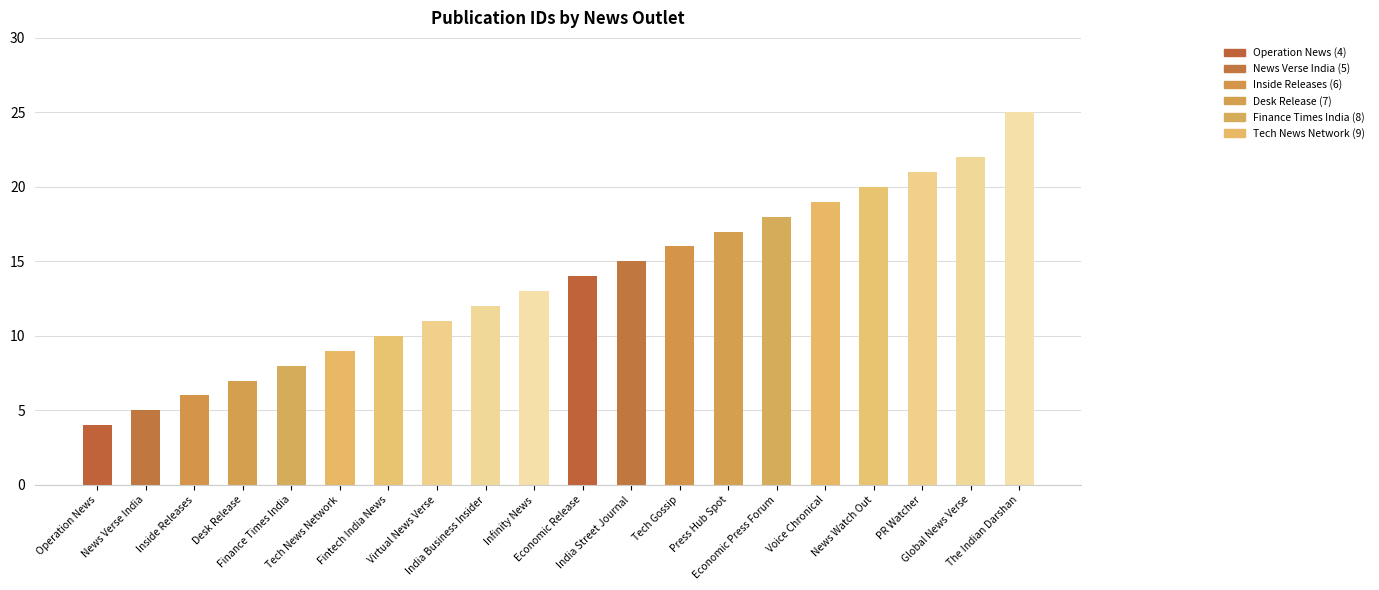

Rank the categories by value from highest to lowest.

The Indian Darshan, Global News Verse, PR Watcher, News Watch Out, Voice Chronical, Economic Press Forum, Press Hub Spot, Tech Gossip, India Street Journal, Economic Release, Infinity News, India Business Insider, Virtual News Verse, Fintech India News, Tech News Network, Finance Times India, Desk Release, Inside Releases, News Verse India, Operation News